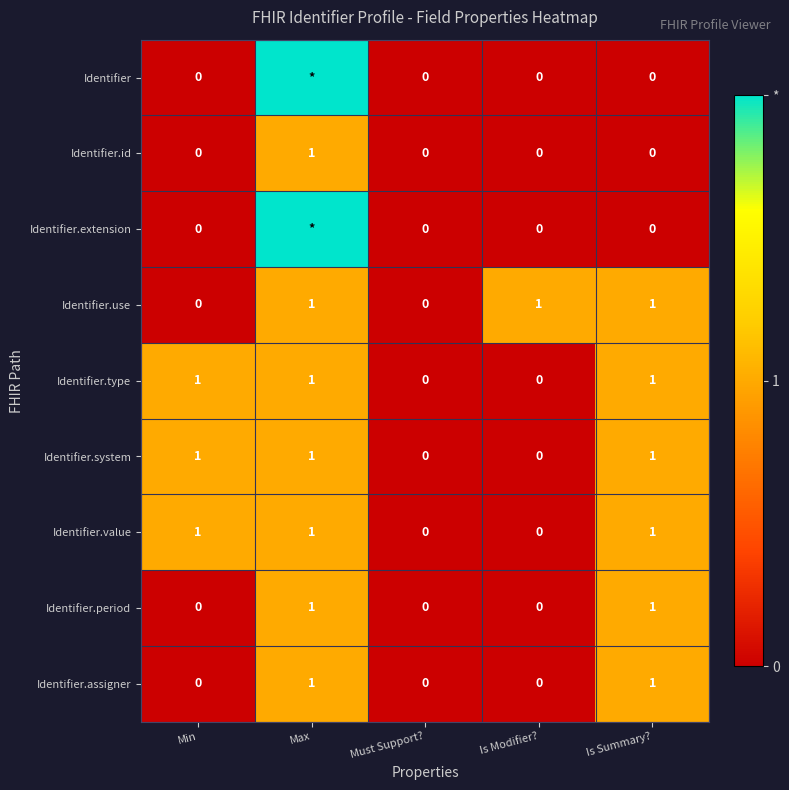

Is the value of Identifier.assigner at Max greater than the value of Identifier.period at Is Modifier??

Yes